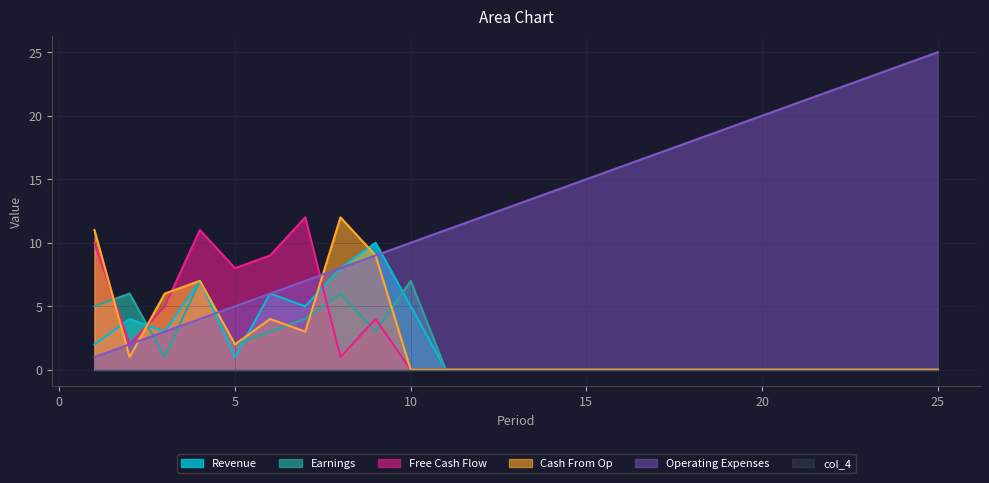

Is it true that B2 equals 6 at 16?

False